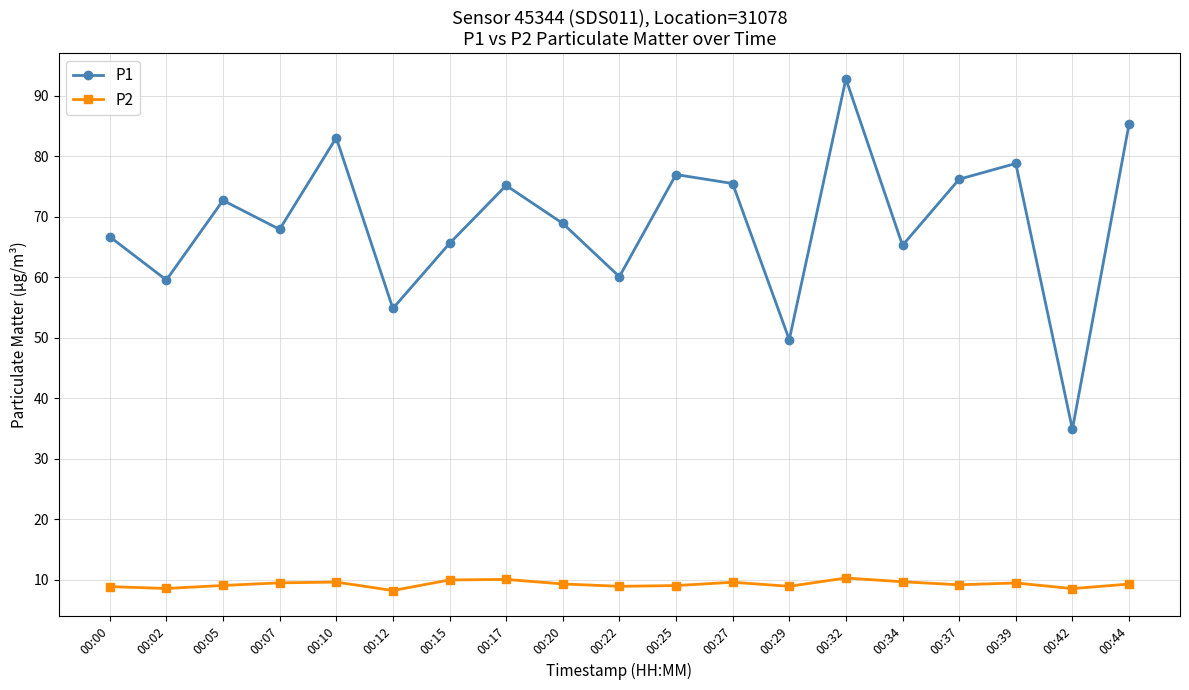

Which series changed the most between 00:25 and 00:44?

P1